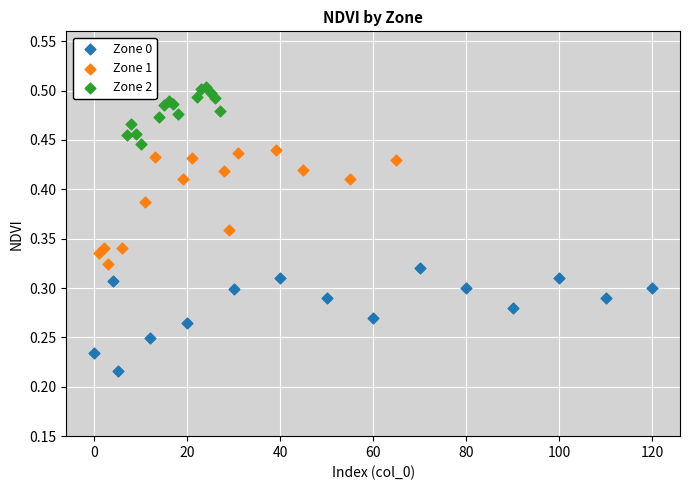

Which series reaches the maximum Y coordinate?

Zone 2